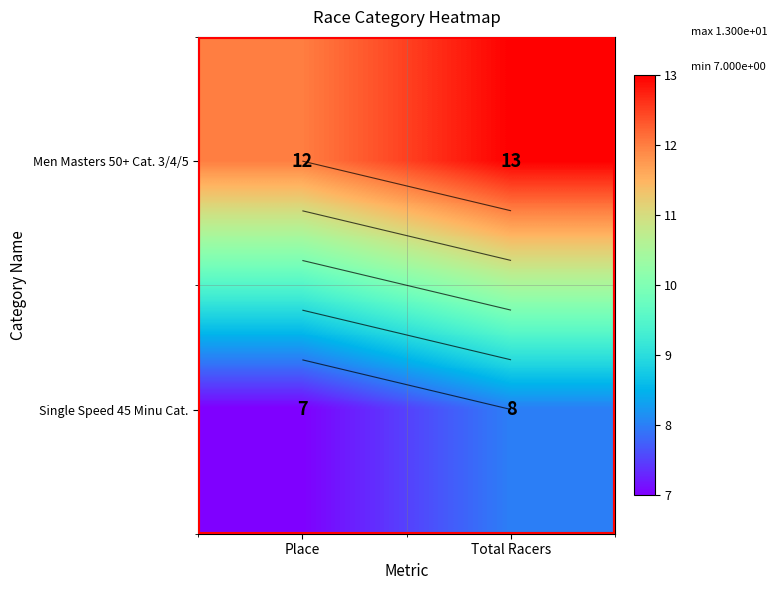

What is the approximate value of Men Masters 50+ Cat. 3/4/5 at Total Racers?

13